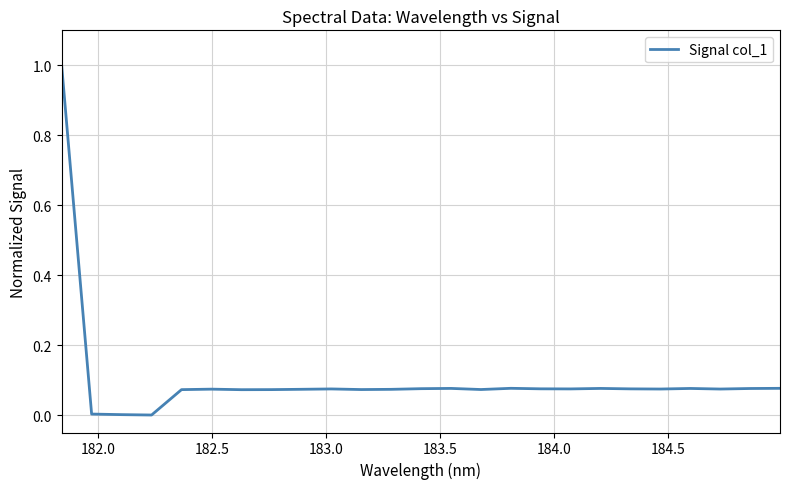

What is the greatest value displayed?

1.0